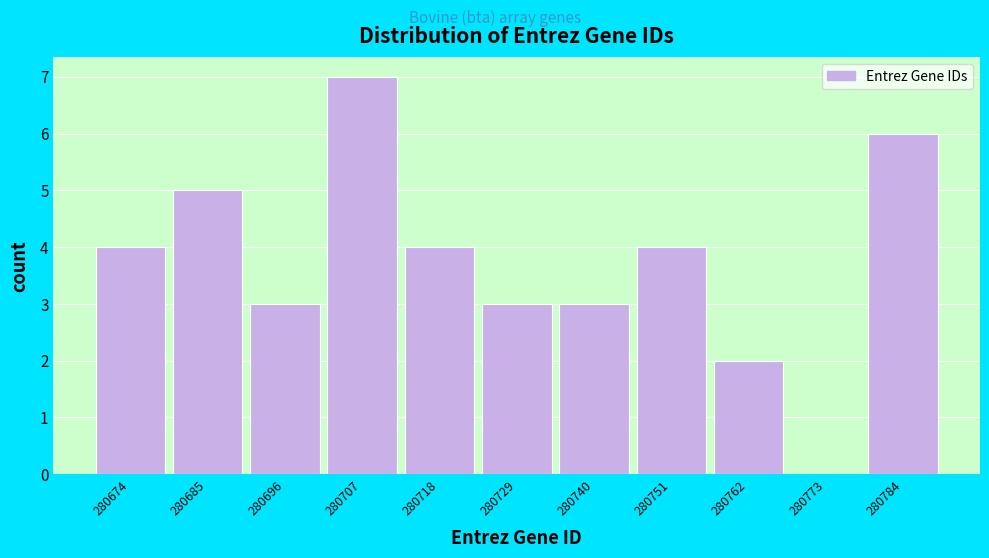

Reading left to right, list all the values displayed in this chart.

280674=4	280685=5	280696=3	280707=7	280718=4	280729=3	280740=3	280751=4	280762=2	280773=0	280784=6